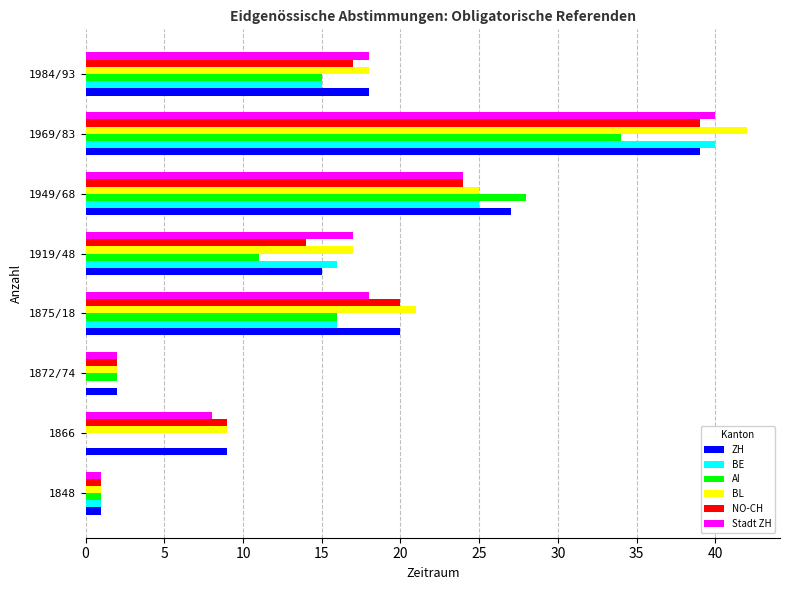

True or false: ZH has a value of 4 at 1872/74.

False